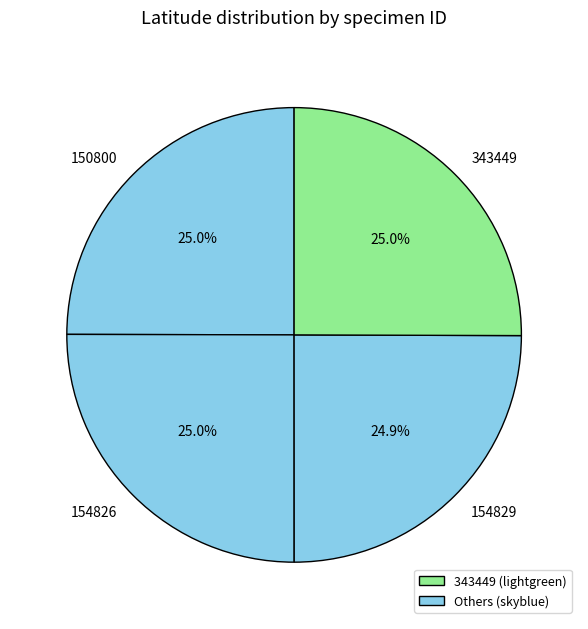

True or false: 154826 accounts for 25% of the total.

True